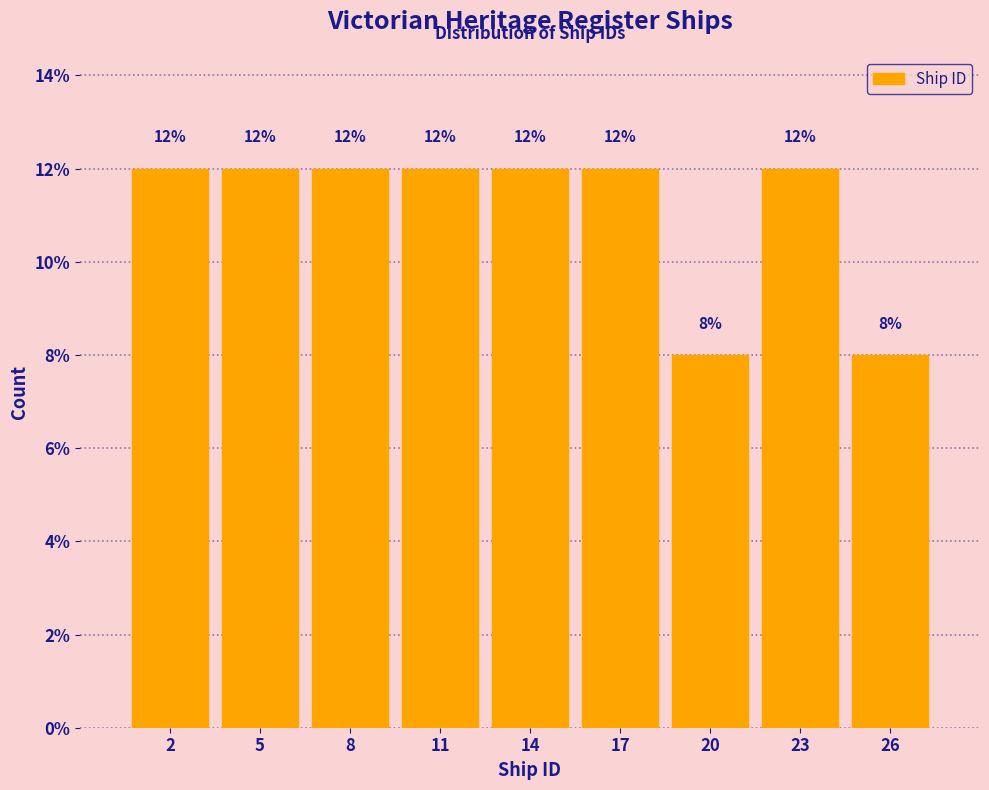

Reading left to right, extract all data points from this chart.

2=12	5=12	8=12	11=12	14=12	17=12	20=8	23=12	26=8